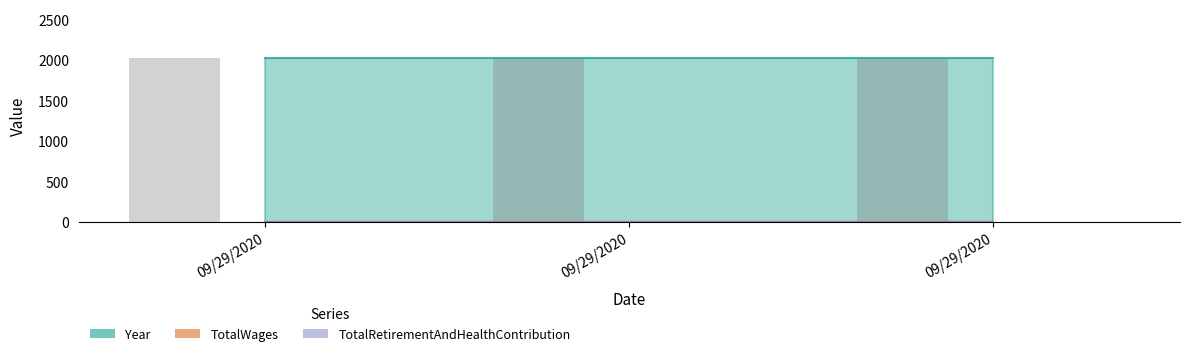

Reading right to left, list all the values displayed in this chart.

Year: 09/29/2020=2019	09/29/2020=2019	09/29/2020=2019
TotalWages: 09/29/2020=0	09/29/2020=0	09/29/2020=0
TotalRetirementAndHealthContribution: 09/29/2020=0	09/29/2020=0	09/29/2020=0